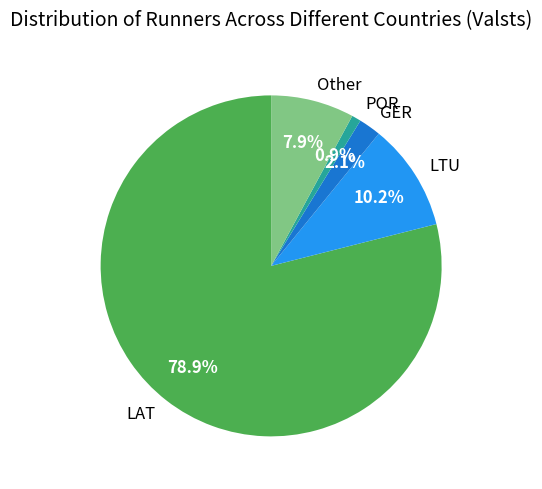

To the nearest percent, what percentage of the pie is LTU?

10%